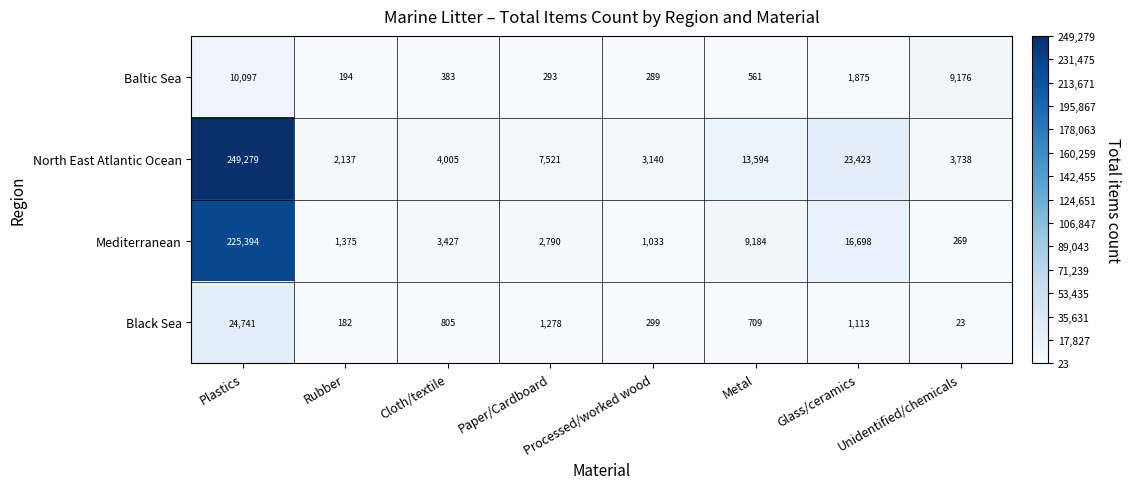

Rank the series by their maximum value, from highest to lowest.

North East Atlantic Ocean, Mediterranean, Black Sea, Baltic Sea